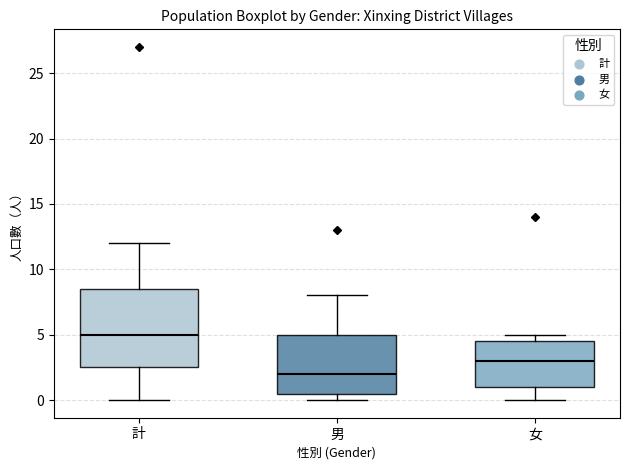

Reading left to right, read every box against the y-axis: the position of its median line, the range the box covers, and the ends of its whiskers. The values are not printed on the chart, so give them approximately, as read against the axis.

計: median 5.0, box 2.5 to 8.5, whiskers 0.0 to 12.0
男: median 2.0, box 0.5 to 5.0, whiskers 0.0 to 8.0
女: median 3.0, box 1.0 to 4.5, whiskers 0.0 to 5.0